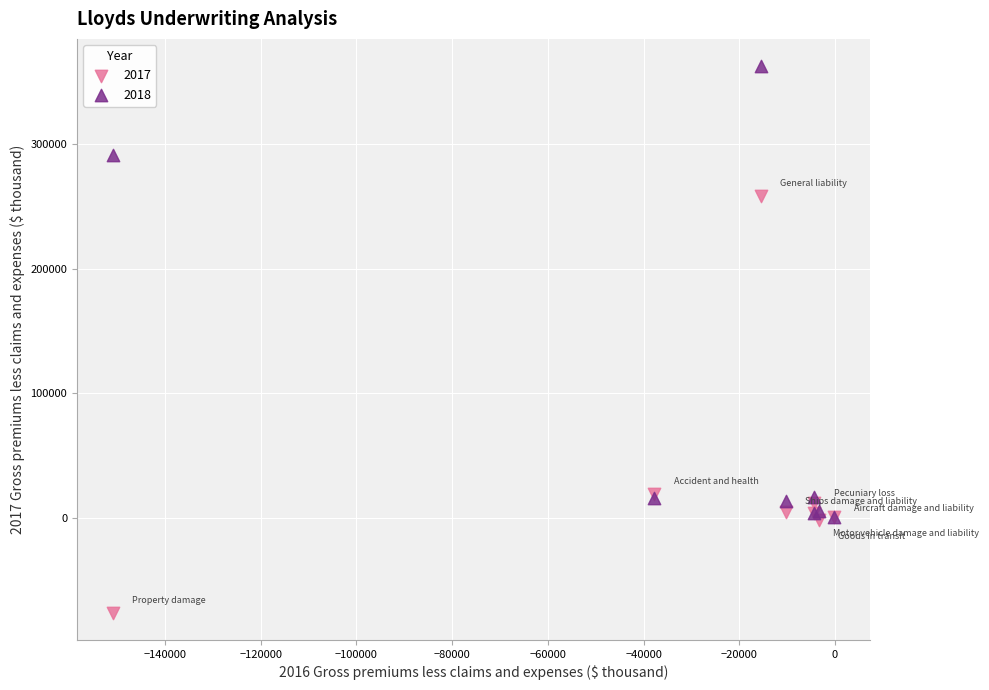

Across all series, what Y value is closest to 143306?

258084